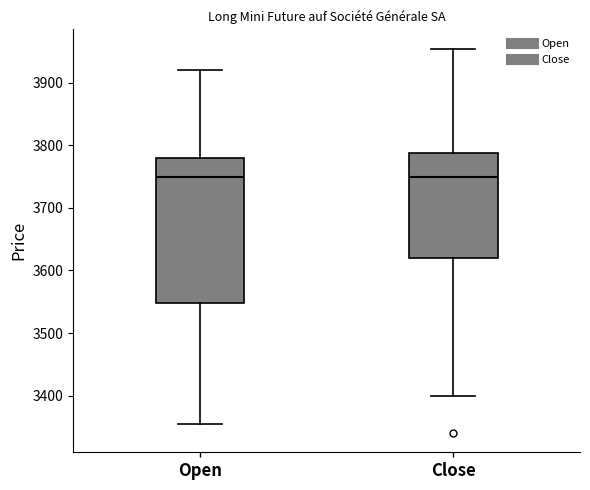

Reading left to right, transcribe this box plot: for each box, give where its median line is, the range the box spans, and where its two whiskers end, as read against the y-axis. The values are not printed on the chart, so give them approximately, as read against the axis.

Open: median 3750, box 3550 to 3780, whiskers 3360 to 3920
Close: median 3750, box 3620 to 3790, whiskers 3400 to 3960